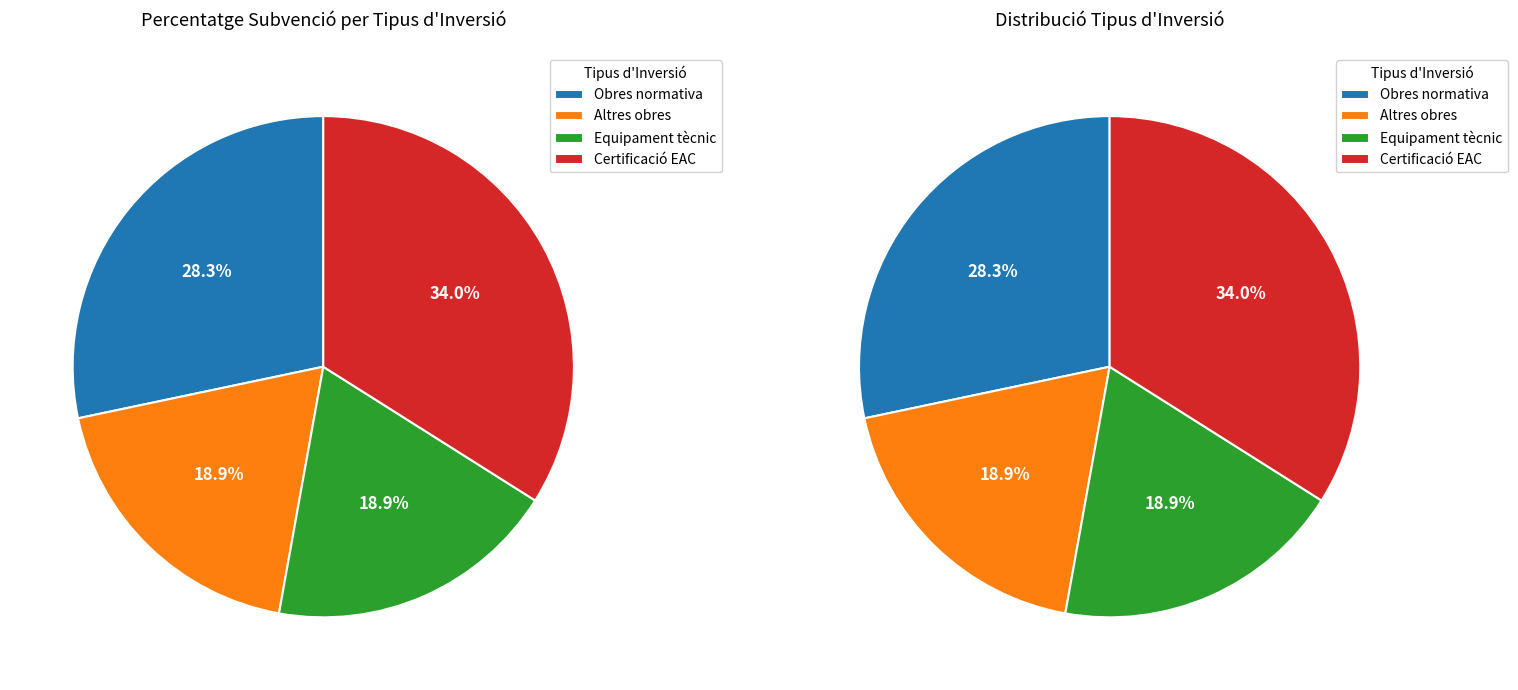

Is there a majority slice in this chart?

No